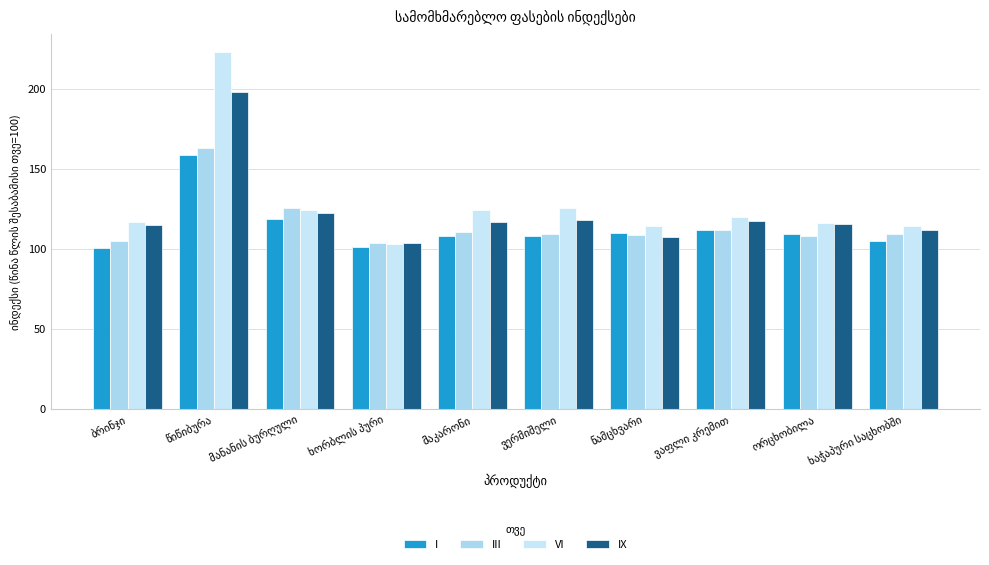

How many groups of bars are there?

10